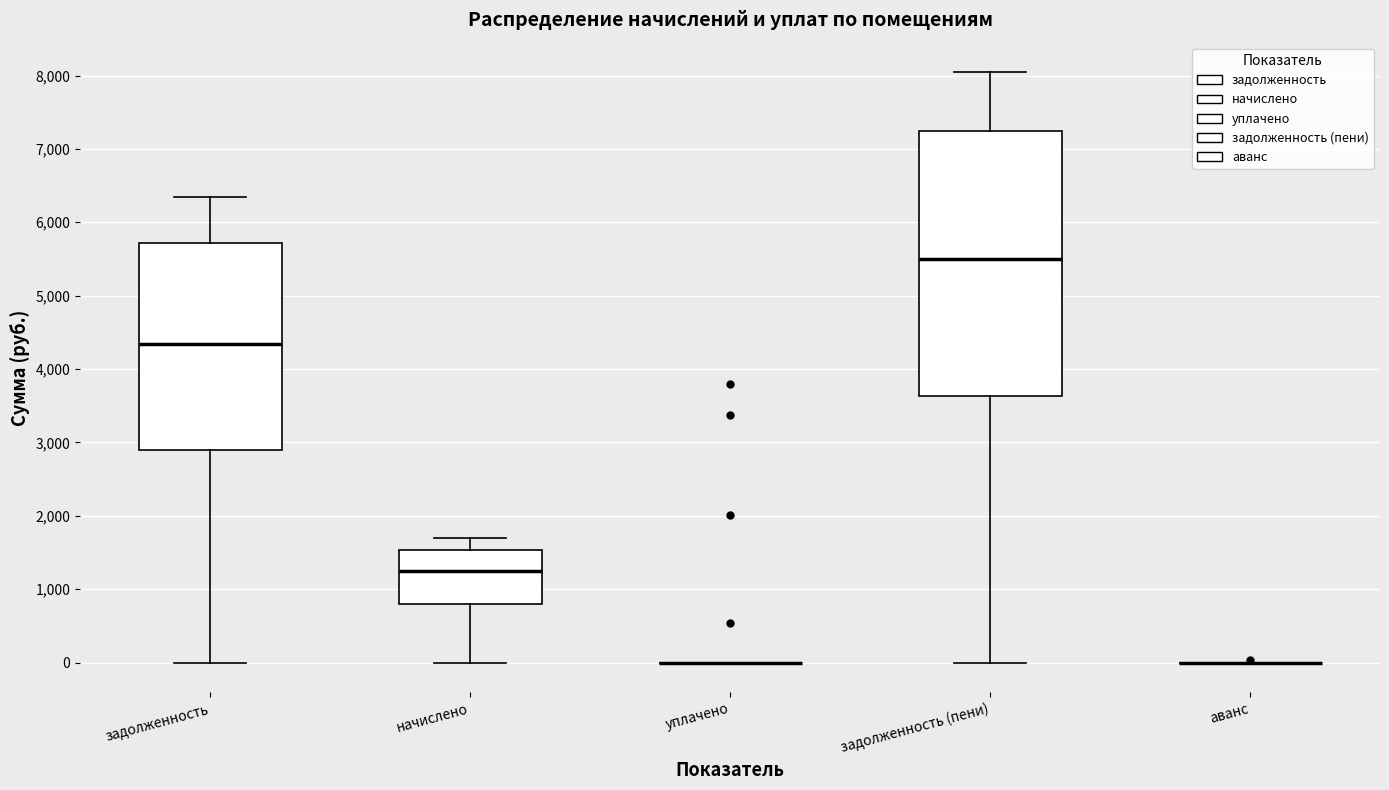

Which box is the tallest, from its lower edge to its upper edge?

задолженность (пени)